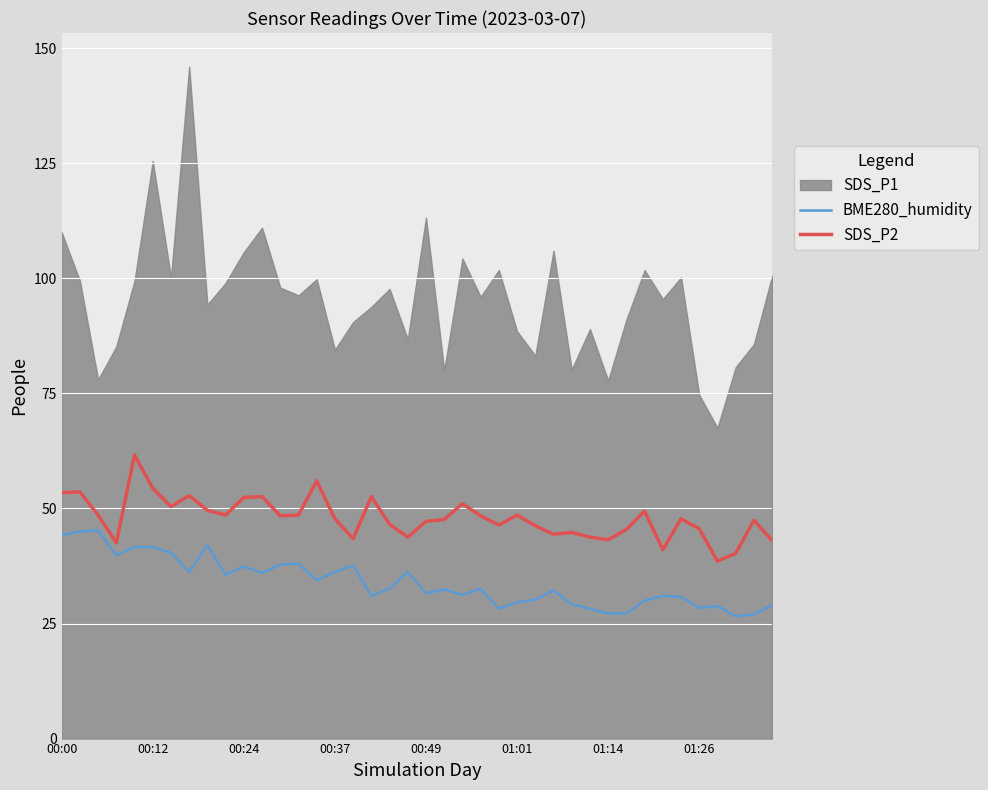

What is the value of the BME280_humidity point at the 29th from the left?

29.2